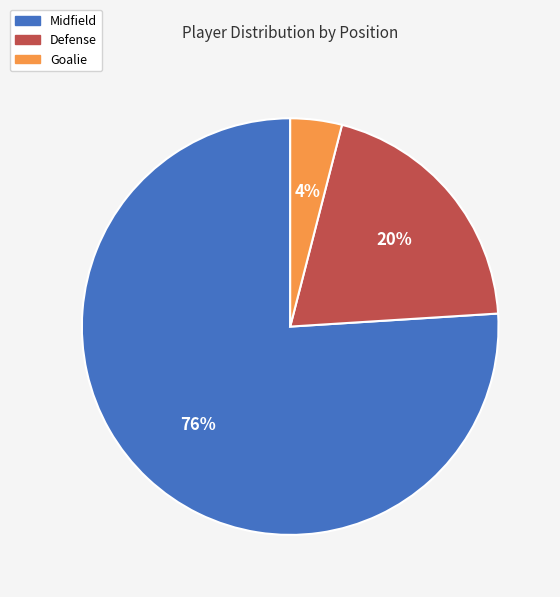

Between Goalie and Midfield, which is larger?

Midfield